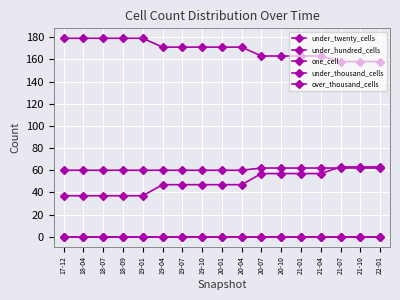

What is the label of the 8th point from the left?

19-10